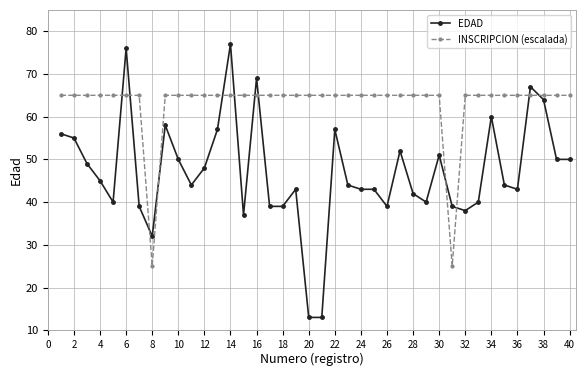

What is the sum of all EDAD values?

1885